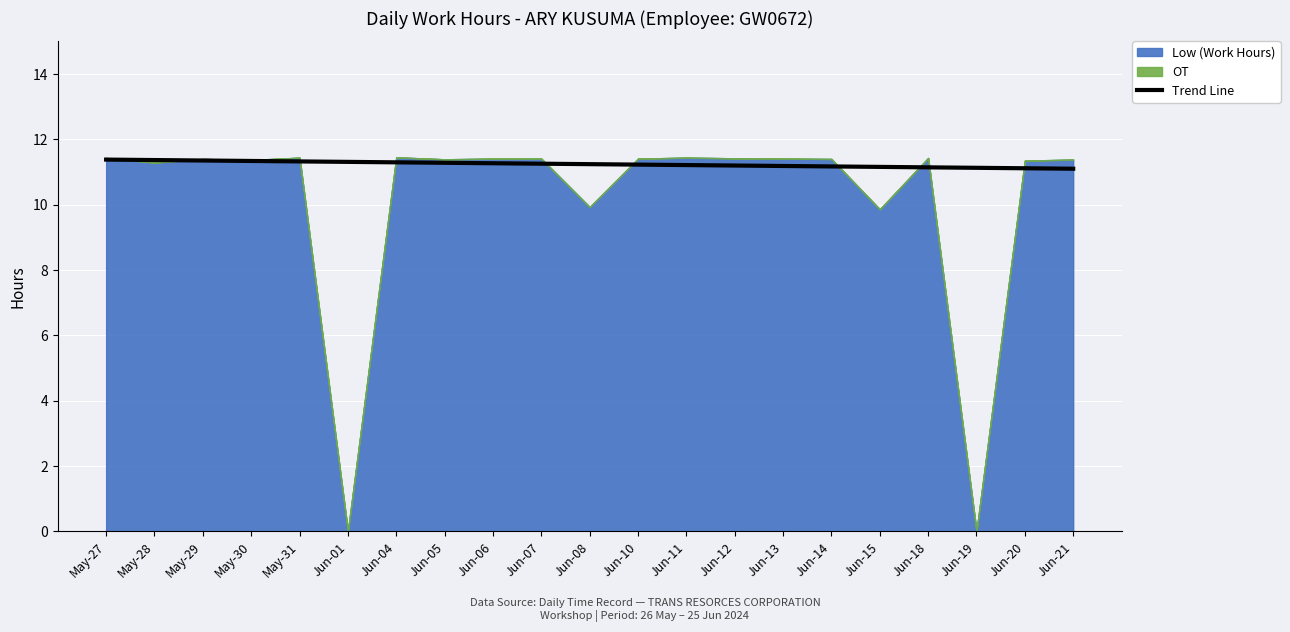

Read the value at May-31.

11.3